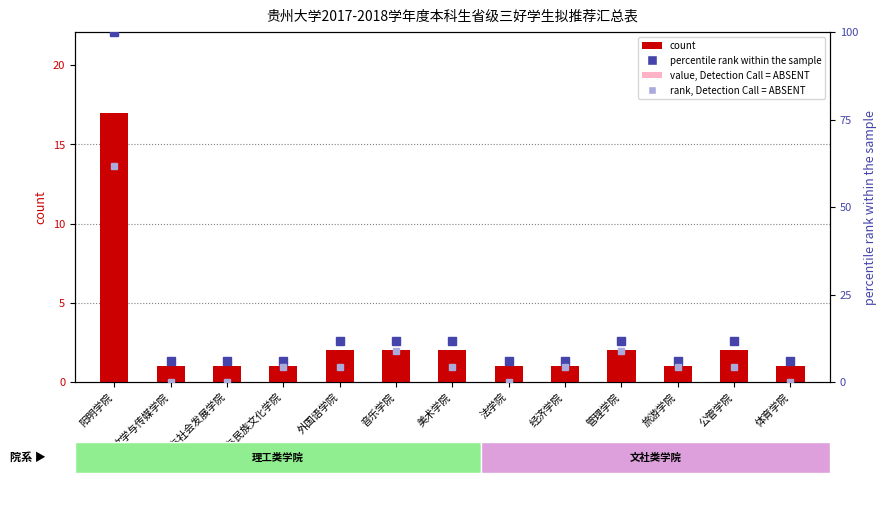

Which series has the largest total across all categories?

count